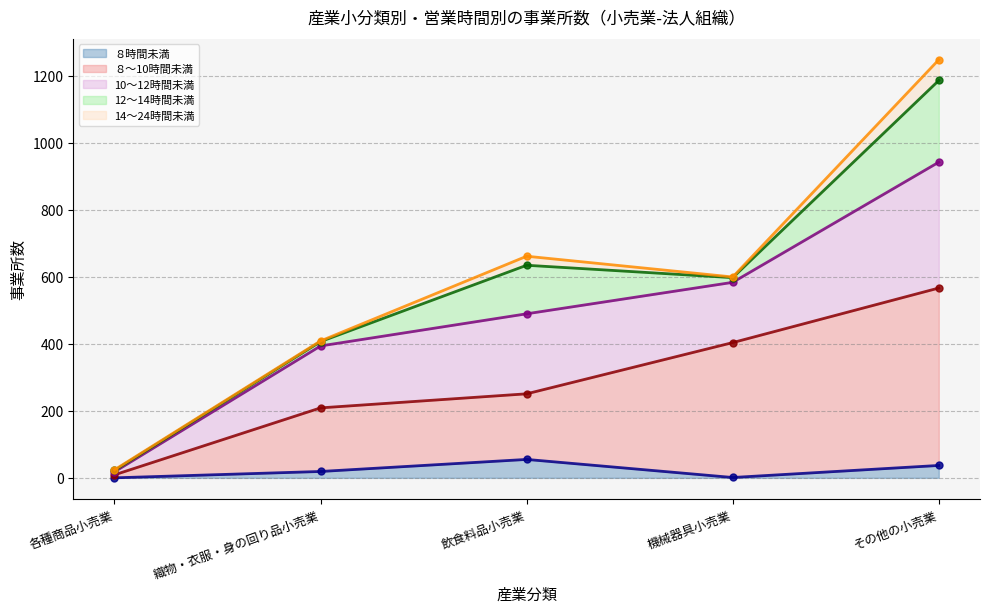

True or false: ８時間未満 (上限) and 12～14時間未満 (上限) intersect in this chart.

False